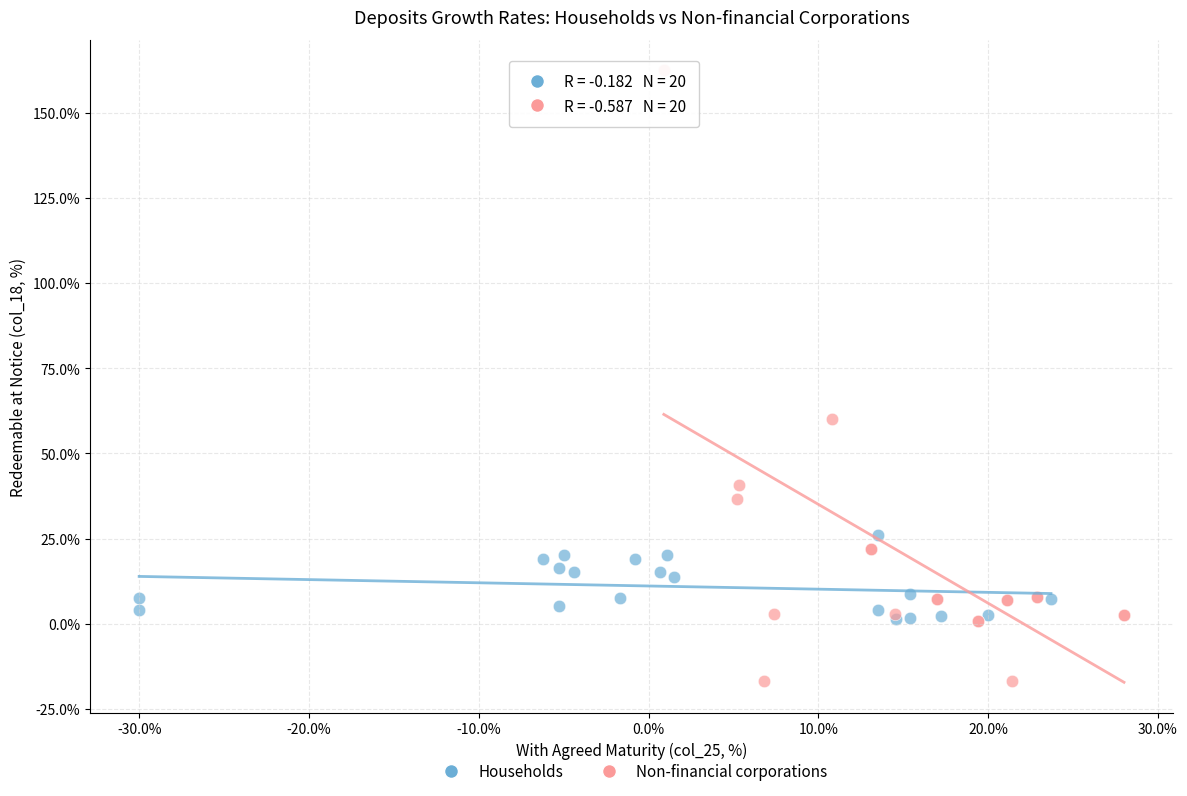

Which series has the largest Y range (max minus min)?

Non-financial corporations